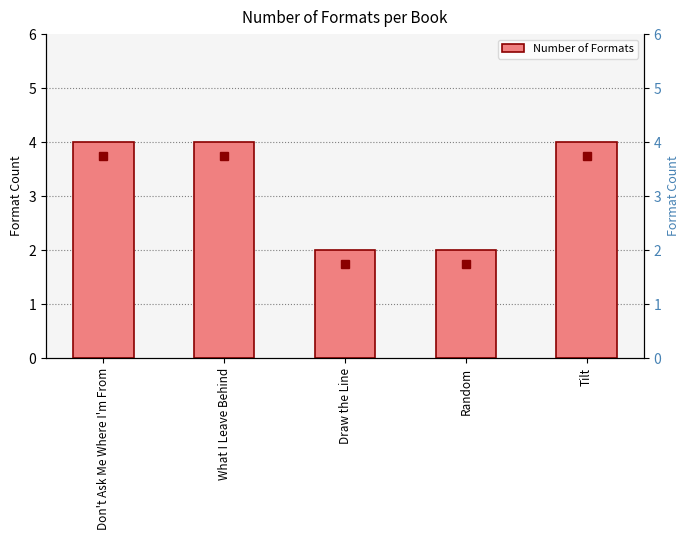

What is the label of the 3rd bar from the right?

Draw the Line